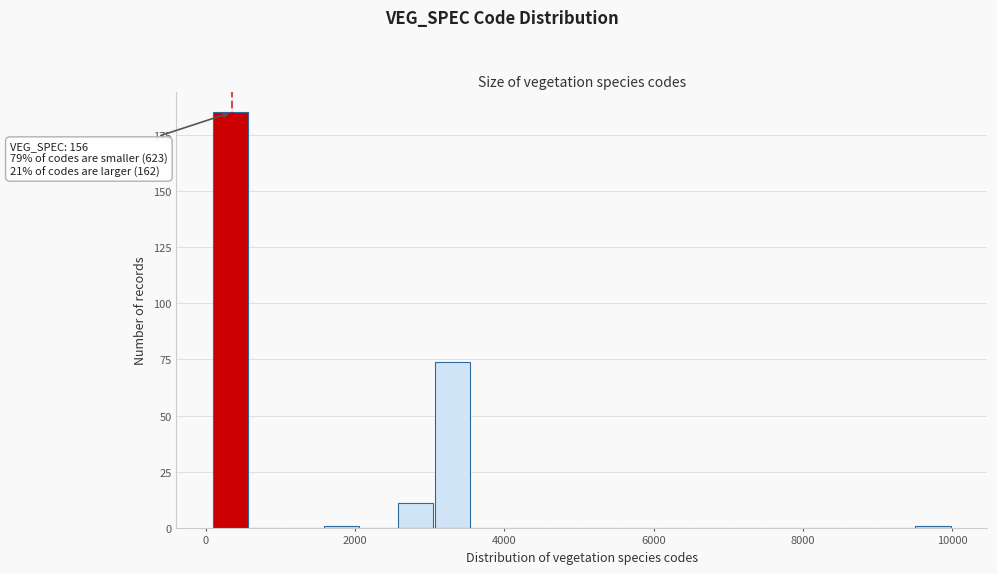

Around what value on the x-axis is the tallest bar? Give the approximate position of its centre, as read against the axis.

400